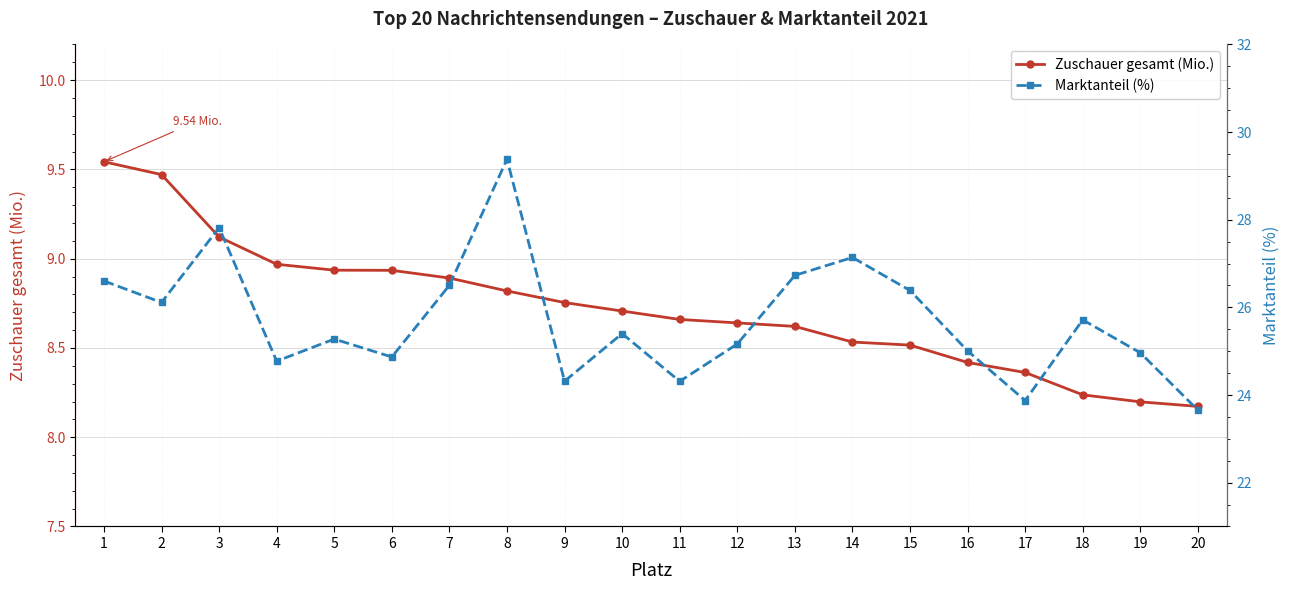

Between 4 and 6, which is larger?

4